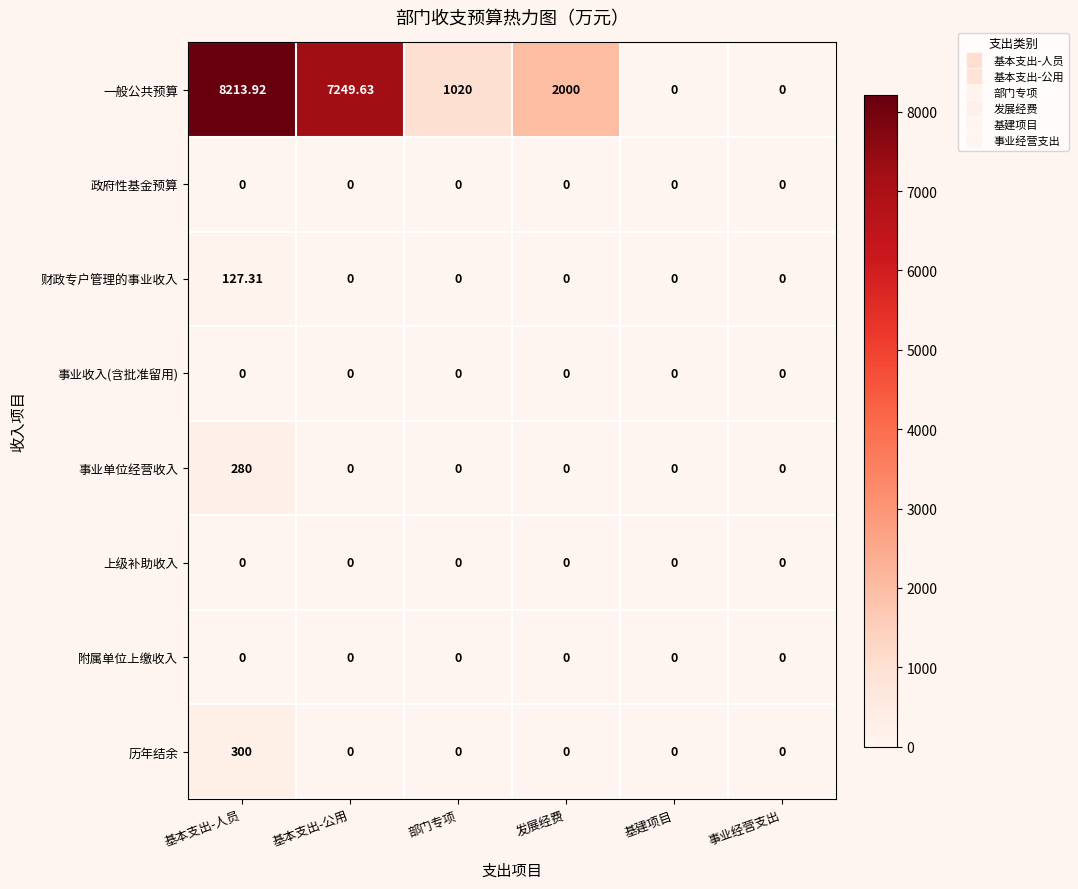

Which series has the largest total across all categories?

一般公共预算